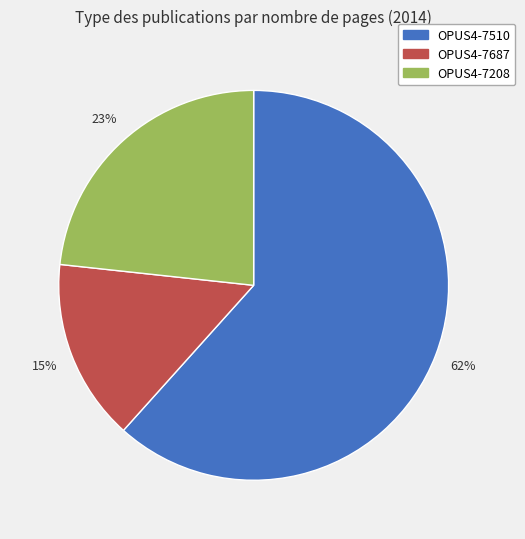

True or false: OPUS4-7208 accounts for 11% of the total.

False